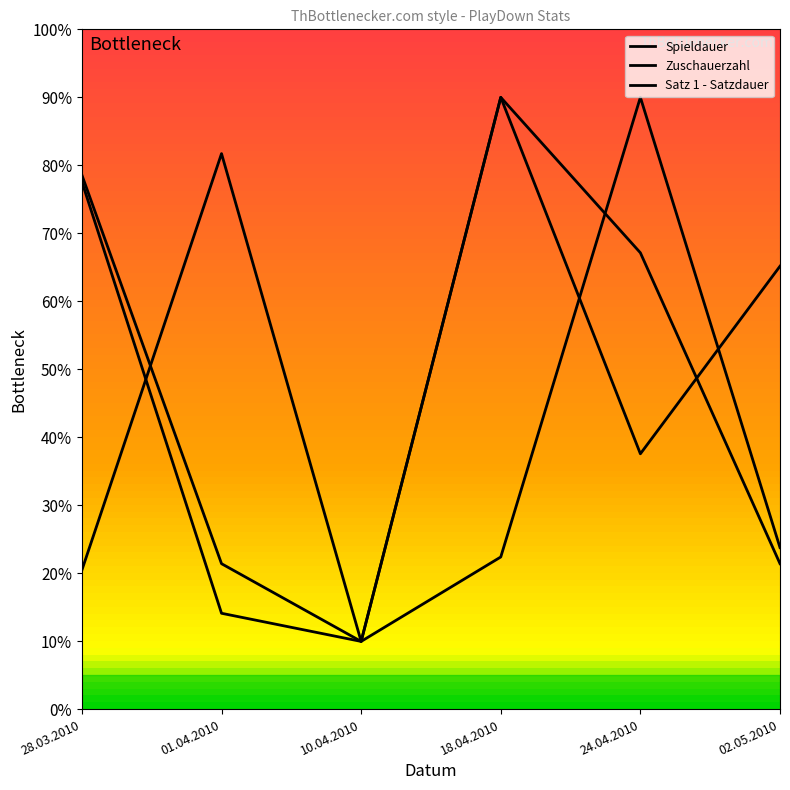

Reading right to left, transcribe all the data shown in this chart.

Spieldauer: 02.05.2010=23.8	24.04.2010=90.0	18.04.2010=22.4	10.04.2010=10.0	01.04.2010=14.1	28.03.2010=77.6
Zuschauerzahl: 02.05.2010=65.2	24.04.2010=37.6	18.04.2010=90.0	10.04.2010=10.0	01.04.2010=81.7	28.03.2010=20.5
Satz 1 - Satzdauer: 02.05.2010=21.4	24.04.2010=67.1	18.04.2010=90.0	10.04.2010=10.0	01.04.2010=21.4	28.03.2010=78.6